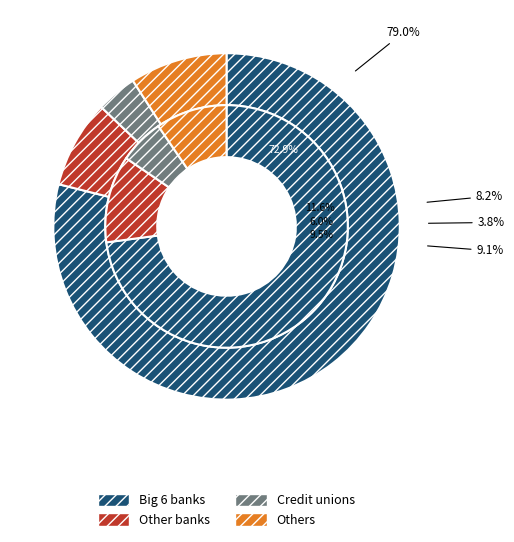

Is it true that 4 is 21% of the pie?

False